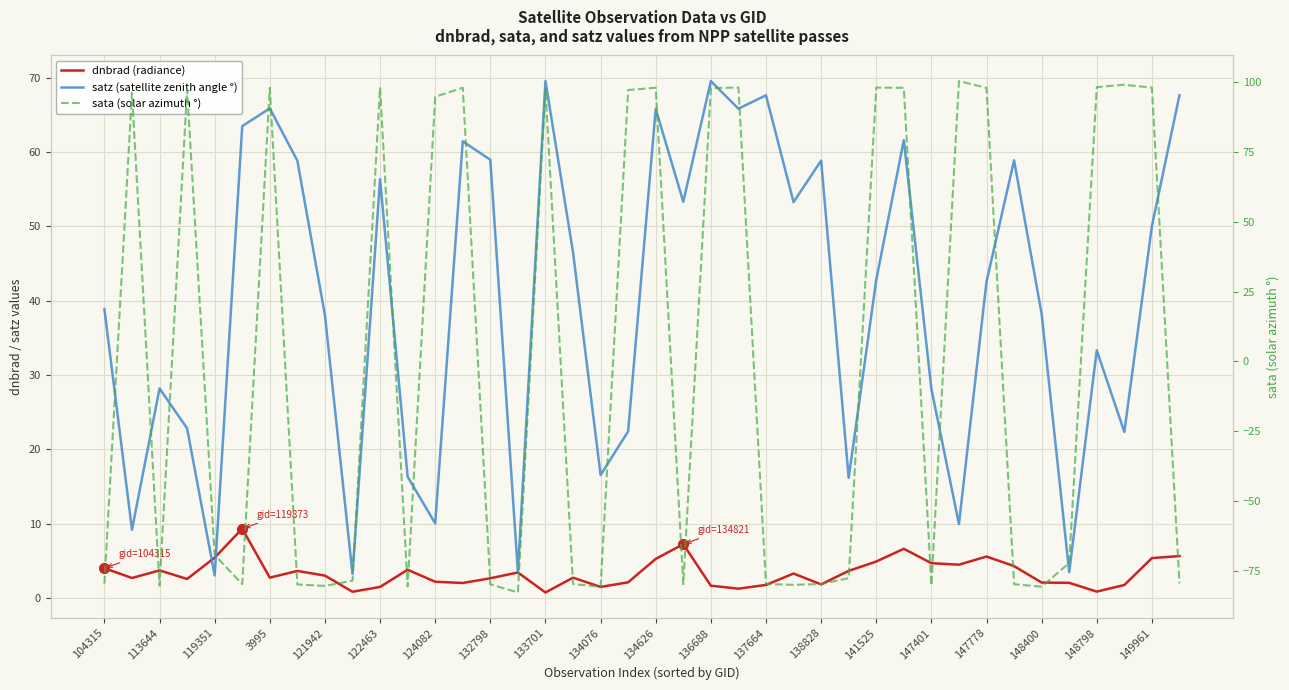

How many data points does each series have?

40